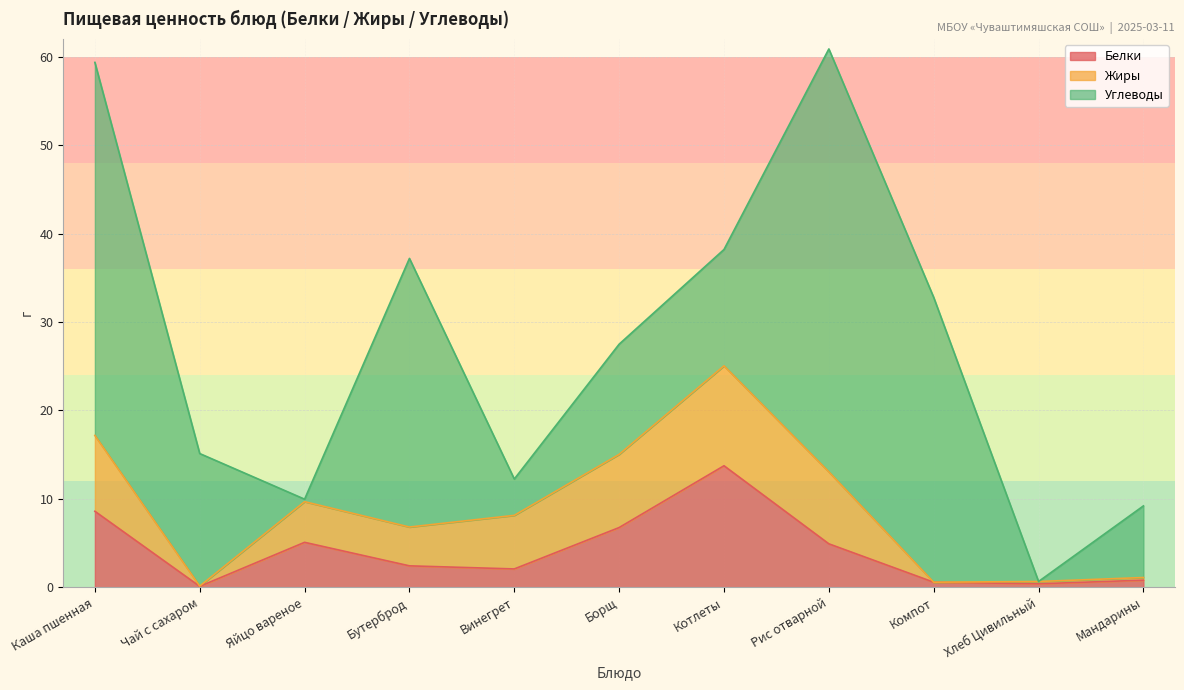

The value of Белки at Рис отварной is 4.9. True or false?

True